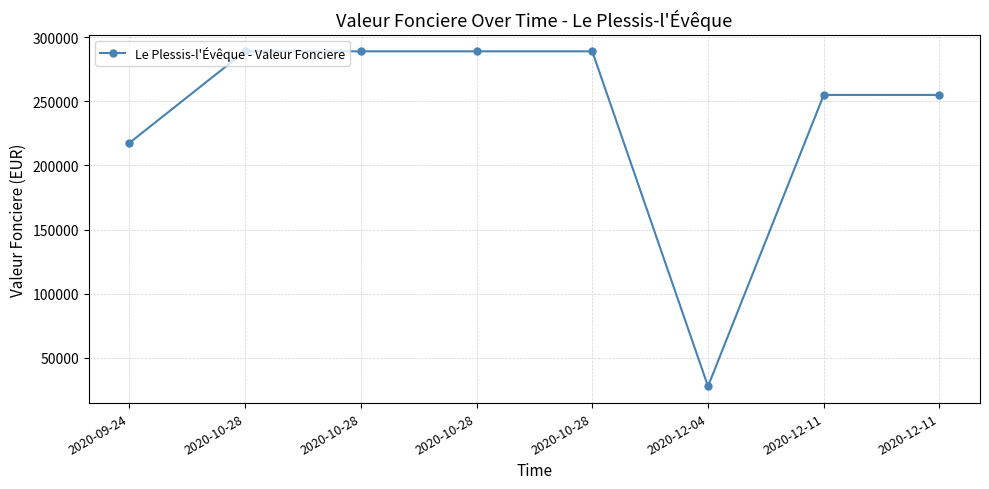

Read the value at 2020-10-28, to the nearest 10.

289000